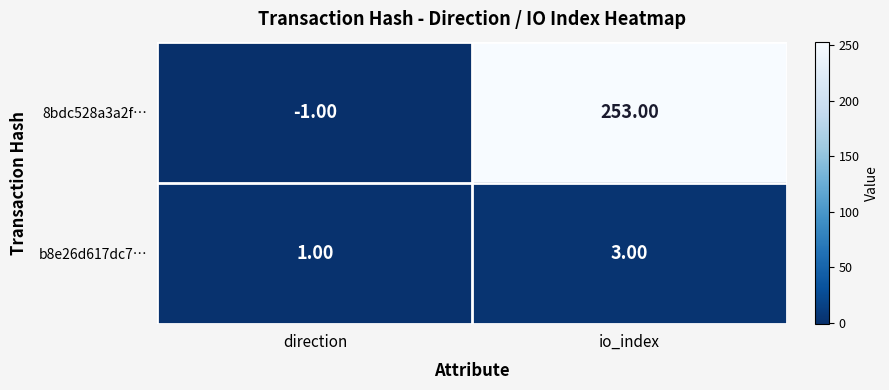

What is the spread (max minus min) of values at io_index?

250